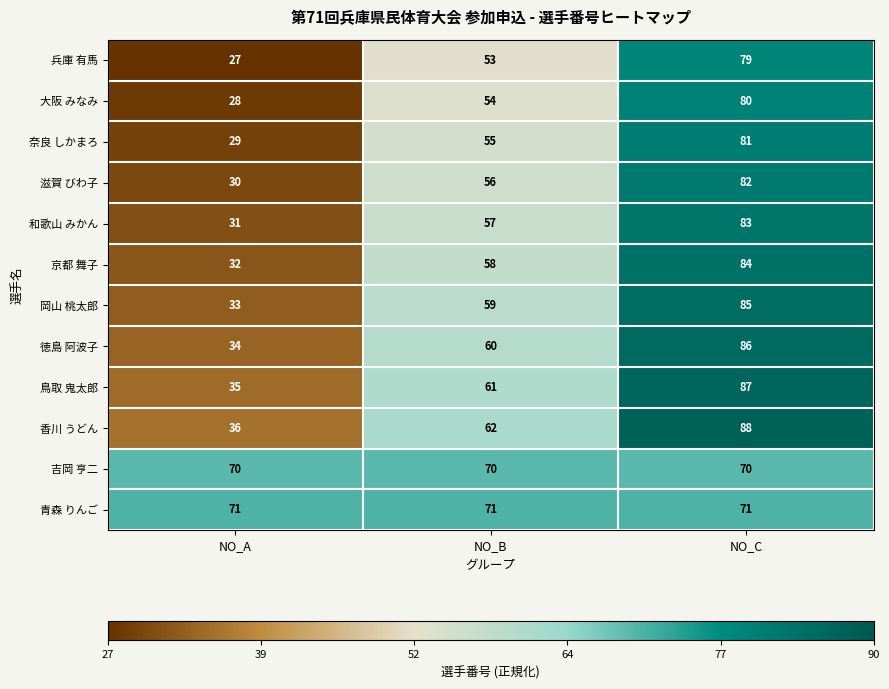

At how many categories does at least one series exceed 57?

3